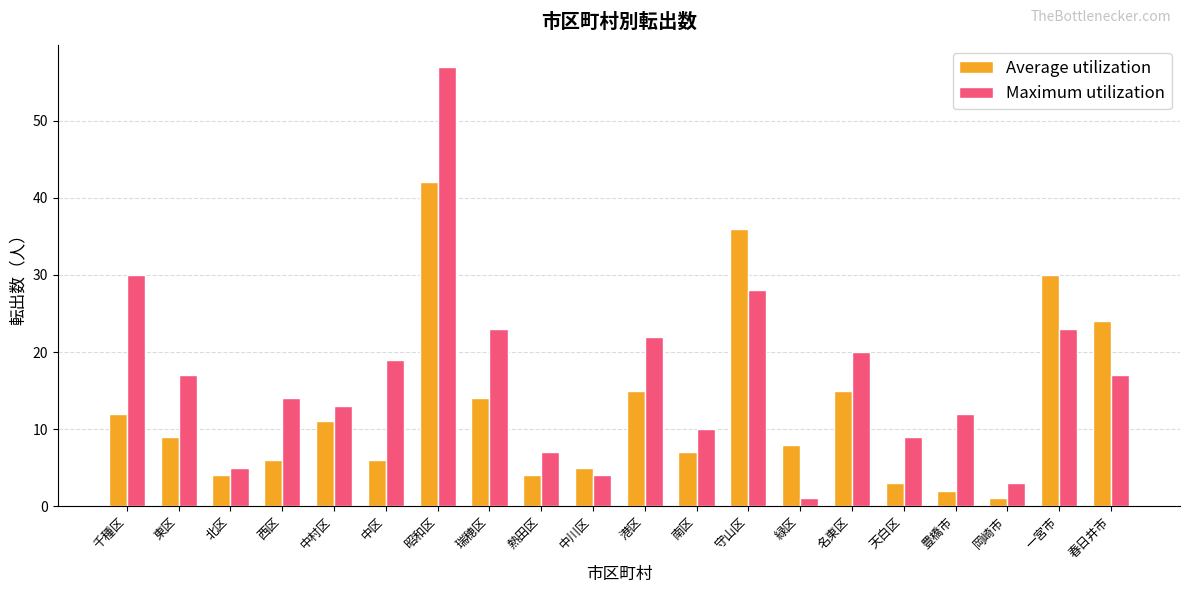

What is the total value across all series at 守山区?

64